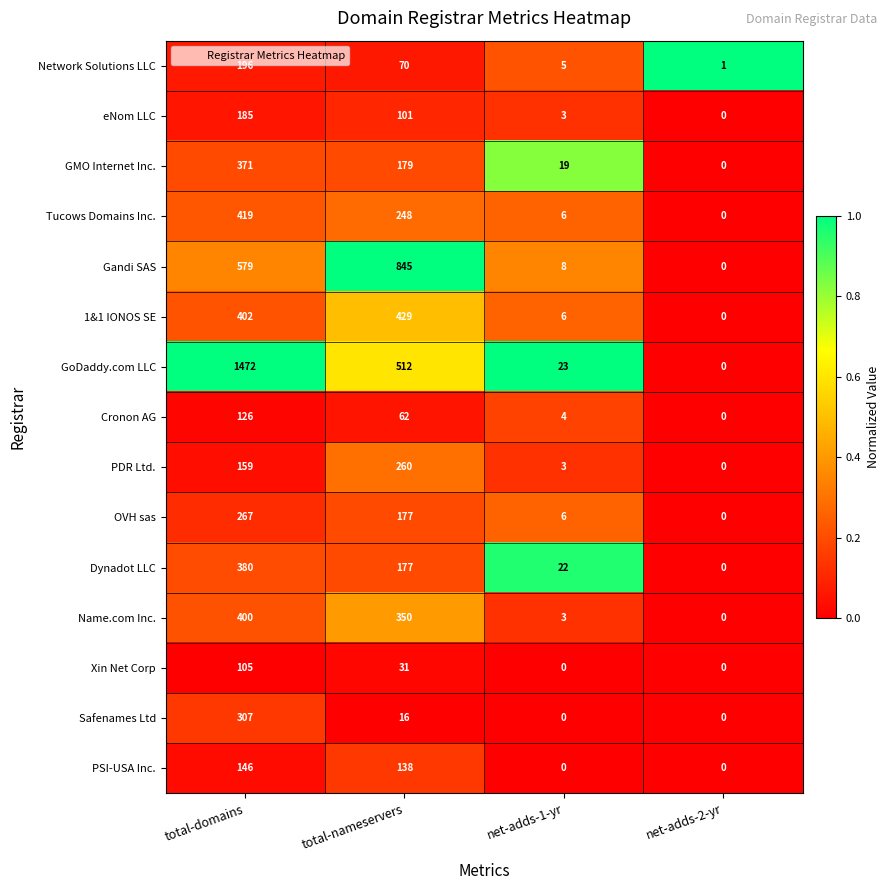

Is it true that Dynadot LLC equals 380 at total-domains?

True